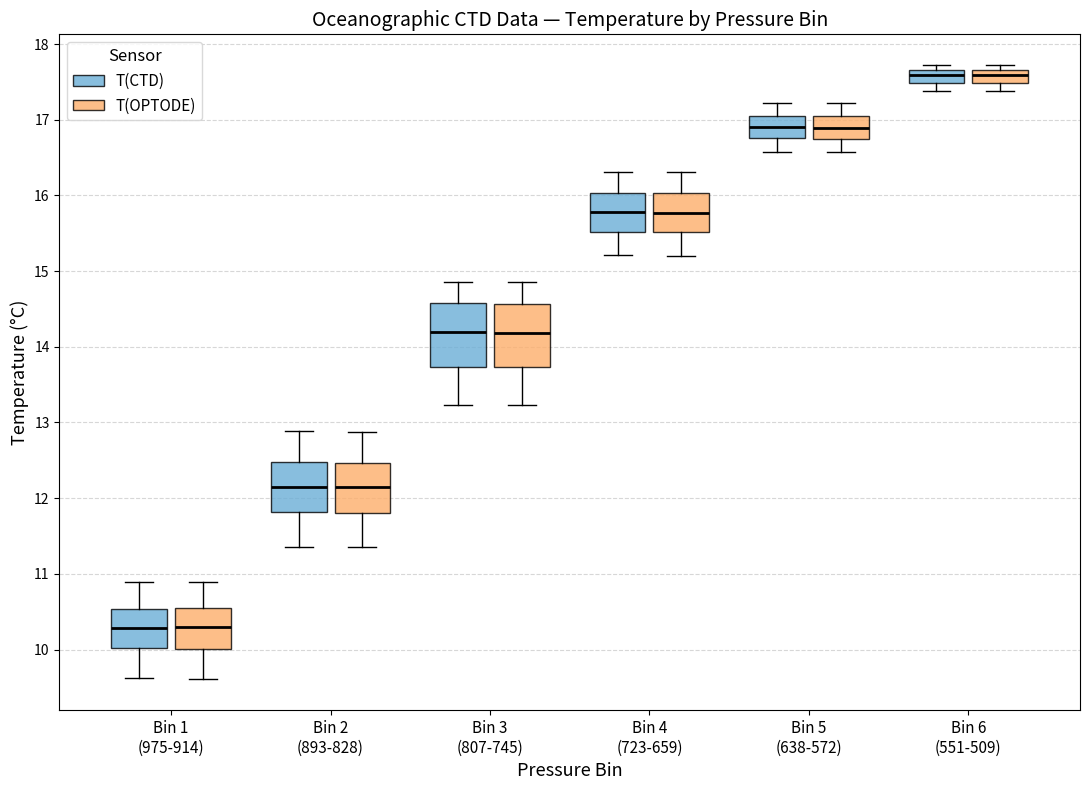

Reading left to right, transcribe this box plot: for each box, give where its median line is, the range the box spans, and where its two whiskers end, as read against the y-axis. The values are not printed on the chart, so give them approximately, as read against the axis.

Bin 1 (975-914) (T(CTD)): median 10.3, box 10.0 to 10.5, whiskers 9.6 to 10.9
Bin 1 (975-914) (T(OPTODE)): median 10.3, box 10.0 to 10.5, whiskers 9.6 to 10.9
Bin 2 (893-828) (T(CTD)): median 12.2, box 11.8 to 12.5, whiskers 11.4 to 12.9
Bin 2 (893-828) (T(OPTODE)): median 12.1, box 11.8 to 12.5, whiskers 11.4 to 12.9
Bin 3 (807-745) (T(CTD)): median 14.2, box 13.7 to 14.6, whiskers 13.2 to 14.9
Bin 3 (807-745) (T(OPTODE)): median 14.2, box 13.7 to 14.6, whiskers 13.2 to 14.9
Bin 4 (723-659) (T(CTD)): median 15.8, box 15.5 to 16.0, whiskers 15.2 to 16.3
Bin 4 (723-659) (T(OPTODE)): median 15.8, box 15.5 to 16.0, whiskers 15.2 to 16.3
Bin 5 (638-572) (T(CTD)): median 16.9, box 16.8 to 17.0, whiskers 16.6 to 17.2
Bin 5 (638-572) (T(OPTODE)): median 16.9, box 16.7 to 17.0, whiskers 16.6 to 17.2
Bin 6 (551-509) (T(CTD)): median 17.6, box 17.5 to 17.7, whiskers 17.4 to 17.7 (just above the box's upper edge)
Bin 6 (551-509) (T(OPTODE)): median 17.6, box 17.5 to 17.7, whiskers 17.4 to 17.7 (just above the box's upper edge)